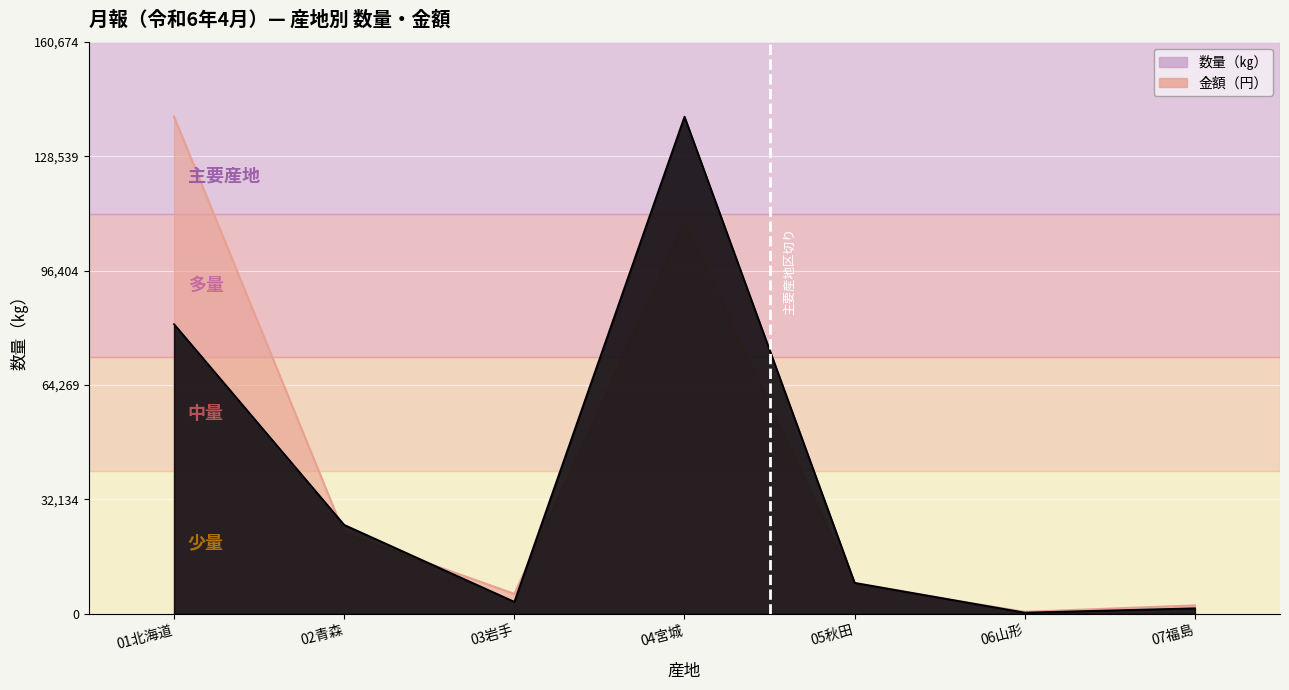

Rank the categories by 数量（㎏） value from highest to lowest.

04宮城, 01北海道, 02青森, 05秋田, 03岩手, 07福島, 06山形